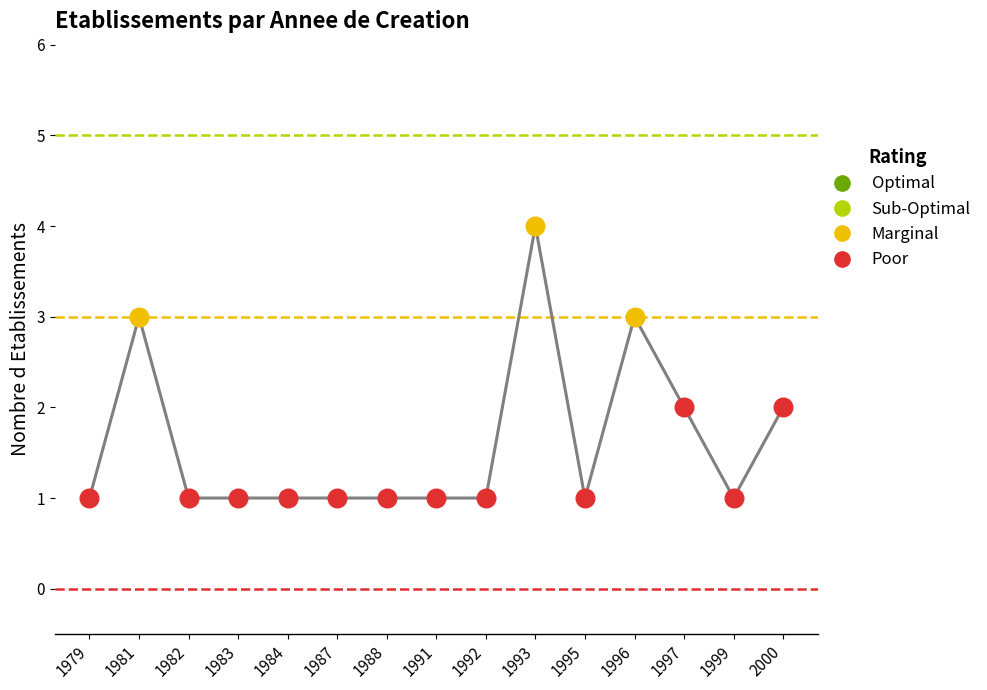

Which has a higher value, 1993 or 1987?

1993